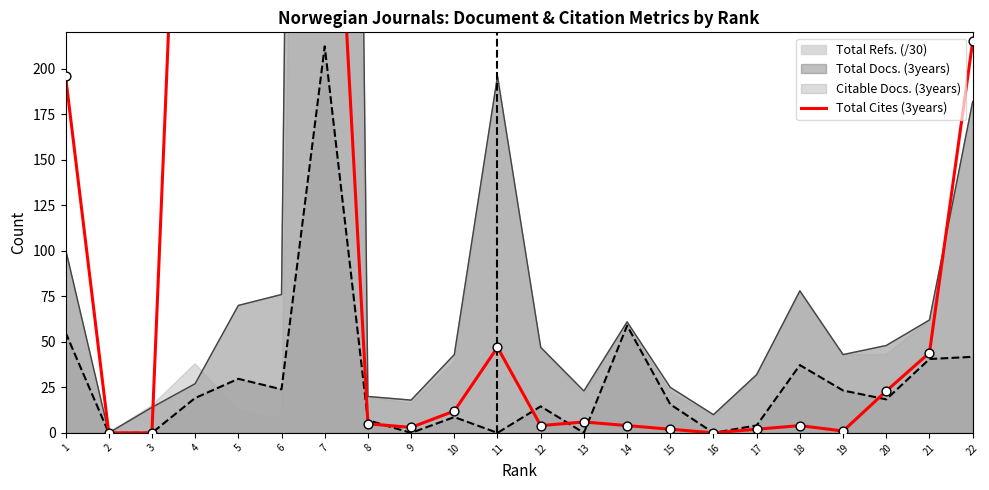

What is the change in value from 18 to 22?

+211